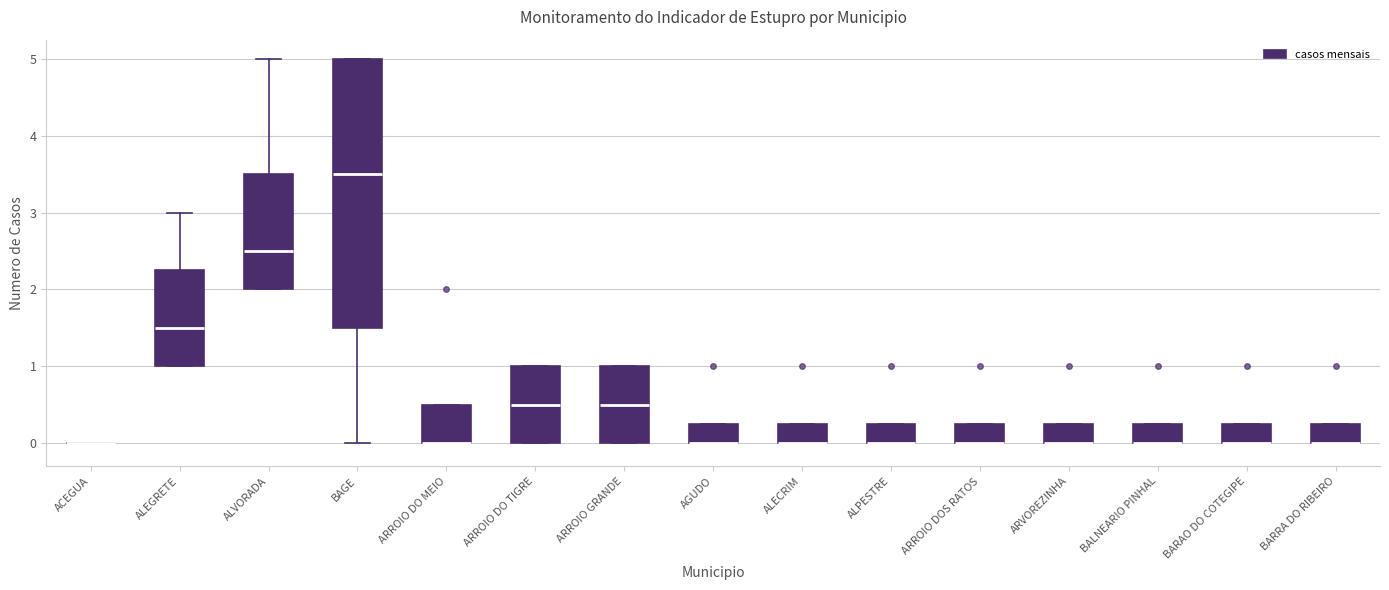

Reading left to right, transcribe this box plot: for each box, give where its median line is, the range the box spans, and where its two whiskers end, as read against the y-axis. The values are not printed on the chart, so give them approximately, as read against the axis.

ACEGUA: box collapsed to a line at 0.0, whiskers 0.0 to 0.0
ALEGRETE: median 1.5, box 1.0 to 2.3, whiskers 1.0 to 3.0
ALVORADA: median 2.5, box 2.0 to 3.5, whiskers 2.0 to 5.0
BAGE: median 3.5, box 1.5 to 5.0, whiskers 0.0 to 5.0
ARROIO DO MEIO: median 0.0 (drawn on the box's lower edge), box 0.0 to 0.5, whiskers 0.0 to 0.5
ARROIO DO TIGRE: median 0.5, box 0.0 to 1.0, whiskers 0.0 to 1.0
ARROIO GRANDE: median 0.5, box 0.0 to 1.0, whiskers 0.0 to 1.0
AGUDO: median 0.0 (drawn on the box's lower edge), box 0.0 to 0.3, whiskers 0.0 to 0.3
ALECRIM: median 0.0 (drawn on the box's lower edge), box 0.0 to 0.3, whiskers 0.0 to 0.3
ALPESTRE: median 0.0 (drawn on the box's lower edge), box 0.0 to 0.3, whiskers 0.0 to 0.3
ARROIO DOS RATOS: median 0.0 (drawn on the box's lower edge), box 0.0 to 0.3, whiskers 0.0 to 0.3
ARVOREZINHA: median 0.0 (drawn on the box's lower edge), box 0.0 to 0.3, whiskers 0.0 to 0.3
BALNEARIO PINHAL: median 0.0 (drawn on the box's lower edge), box 0.0 to 0.3, whiskers 0.0 to 0.3
BARAO DO COTEGIPE: median 0.0 (drawn on the box's lower edge), box 0.0 to 0.3, whiskers 0.0 to 0.3
BARRA DO RIBEIRO: median 0.0 (drawn on the box's lower edge), box 0.0 to 0.3, whiskers 0.0 to 0.3